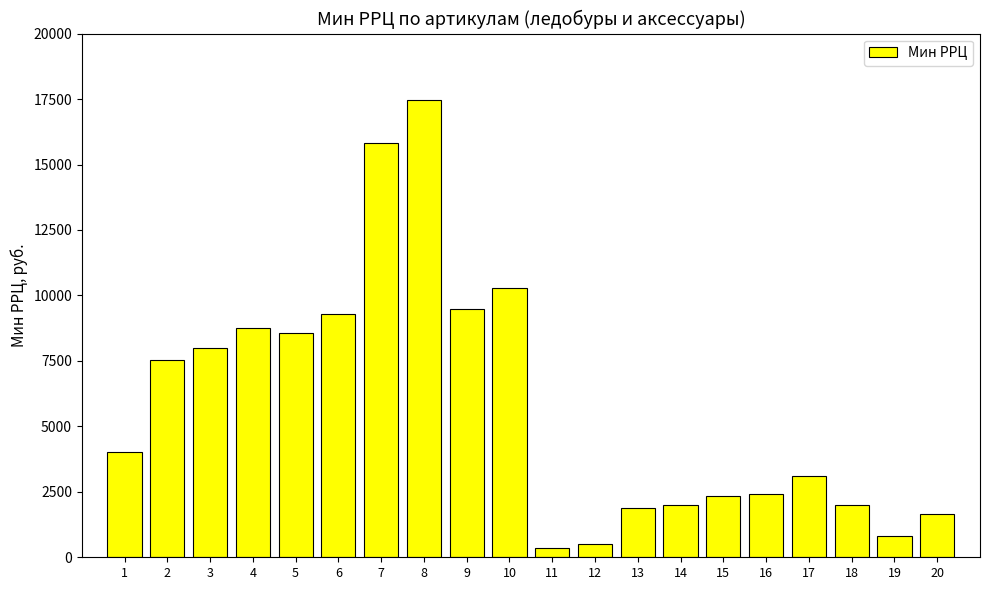

What is the value of the 3rd bar from the left?

8000